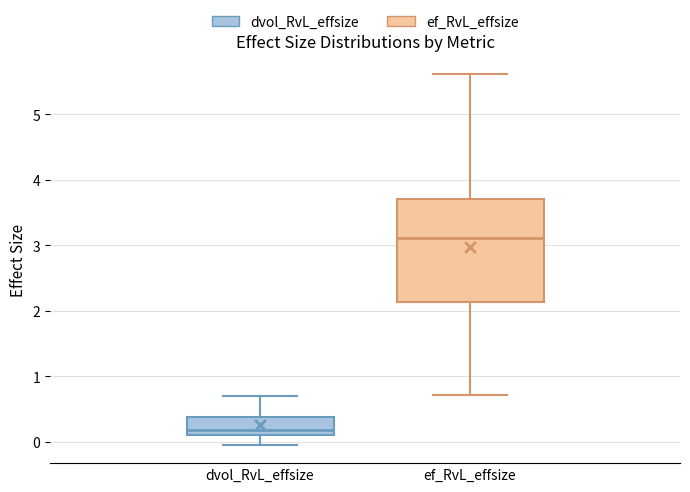

Where is the lower edge of the box for dvol_RvL_effsize on the y-axis? The values are not printed on the chart, so give them approximately, as read against the axis.

0.1